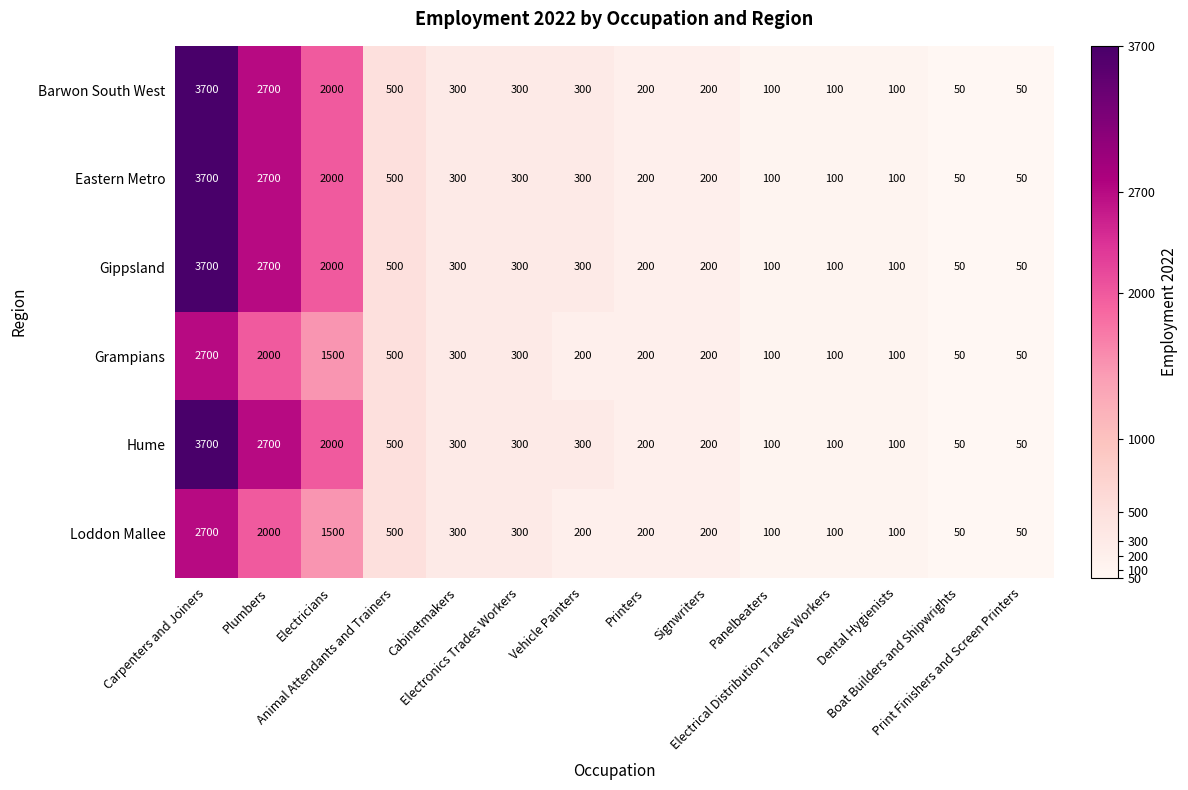

What is the minimum value shown in the chart?

50